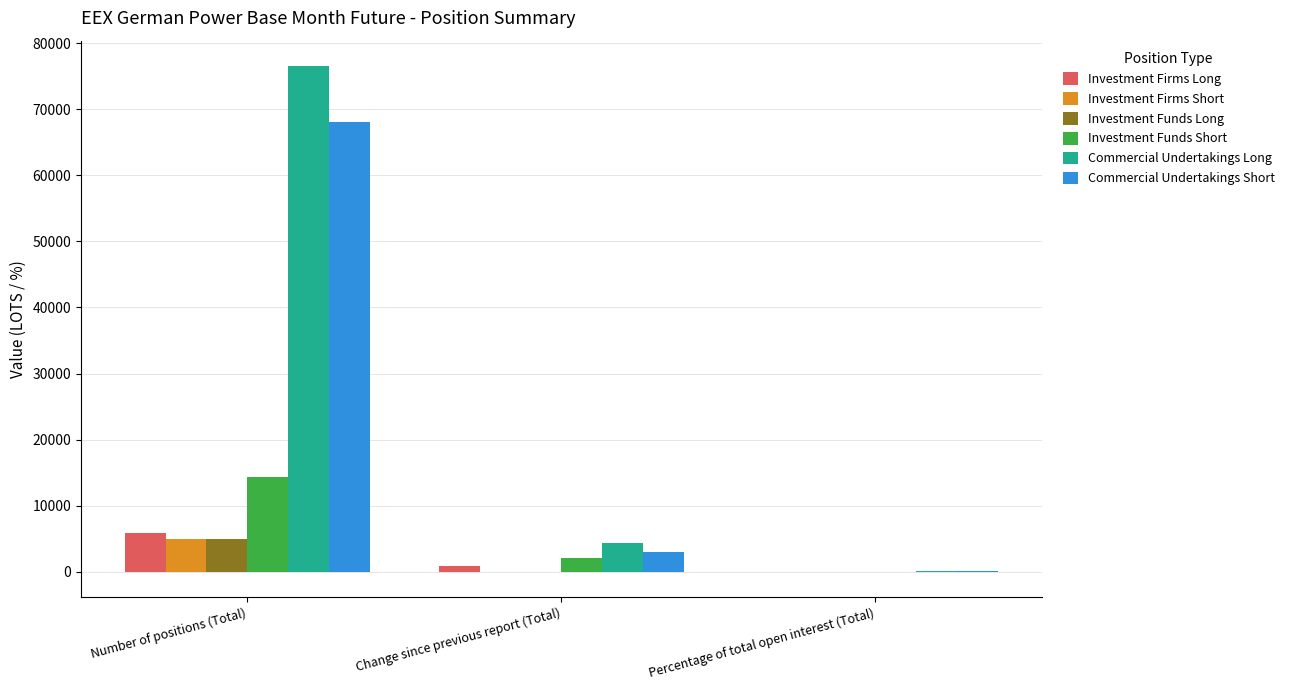

Is it true that Investment Funds Long equals 4886.9 at Number of positions (Total)?

True